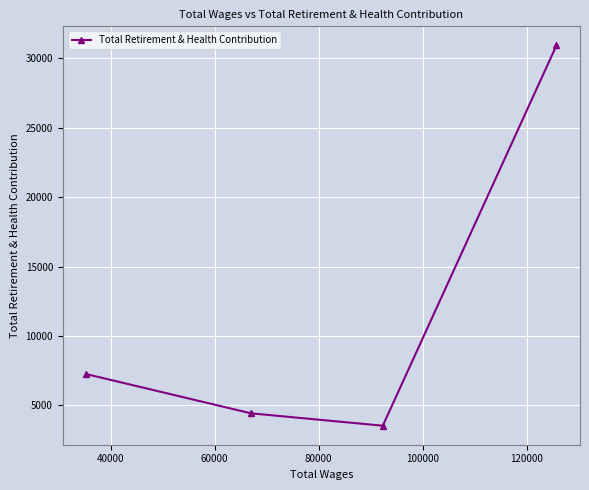

How many points are lower than both their immediate neighbors (excluding endpoints)?

1